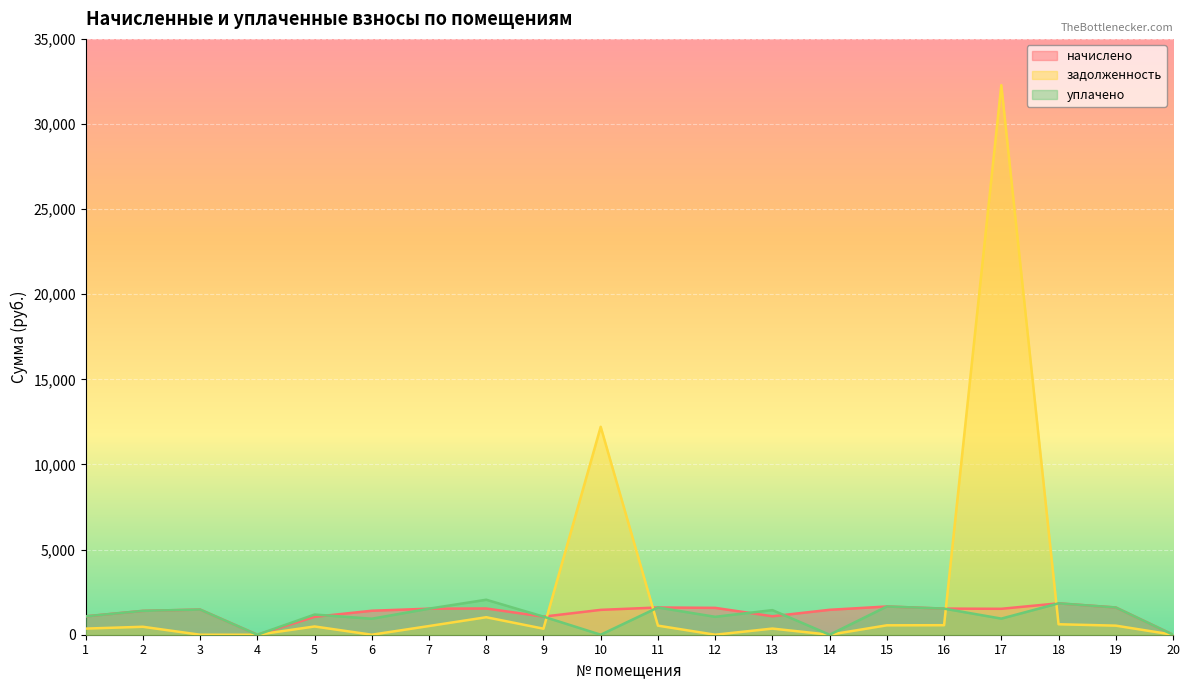

What is the difference between the highest and lowest values at 12?

1578.0